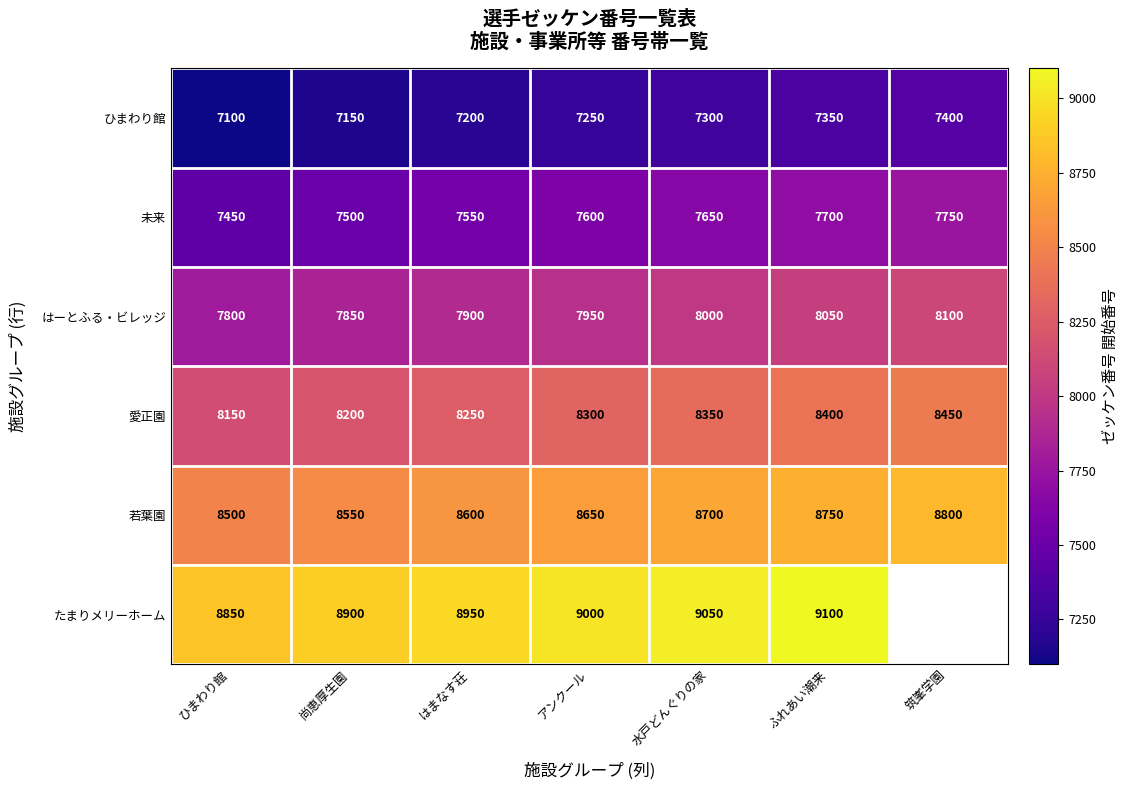

What is the minimum value shown in the chart?

7100.0